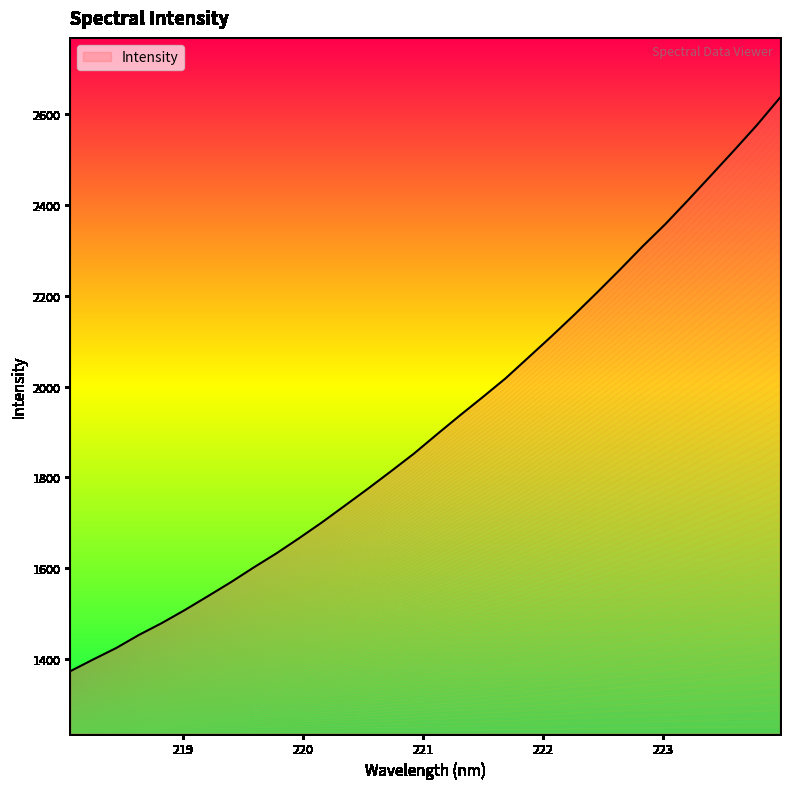

What is the difference between the values at 222.263 and 219.2067?

619.9